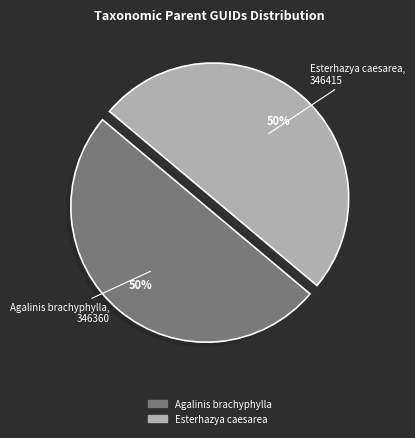

How many segments does this pie chart have?

2